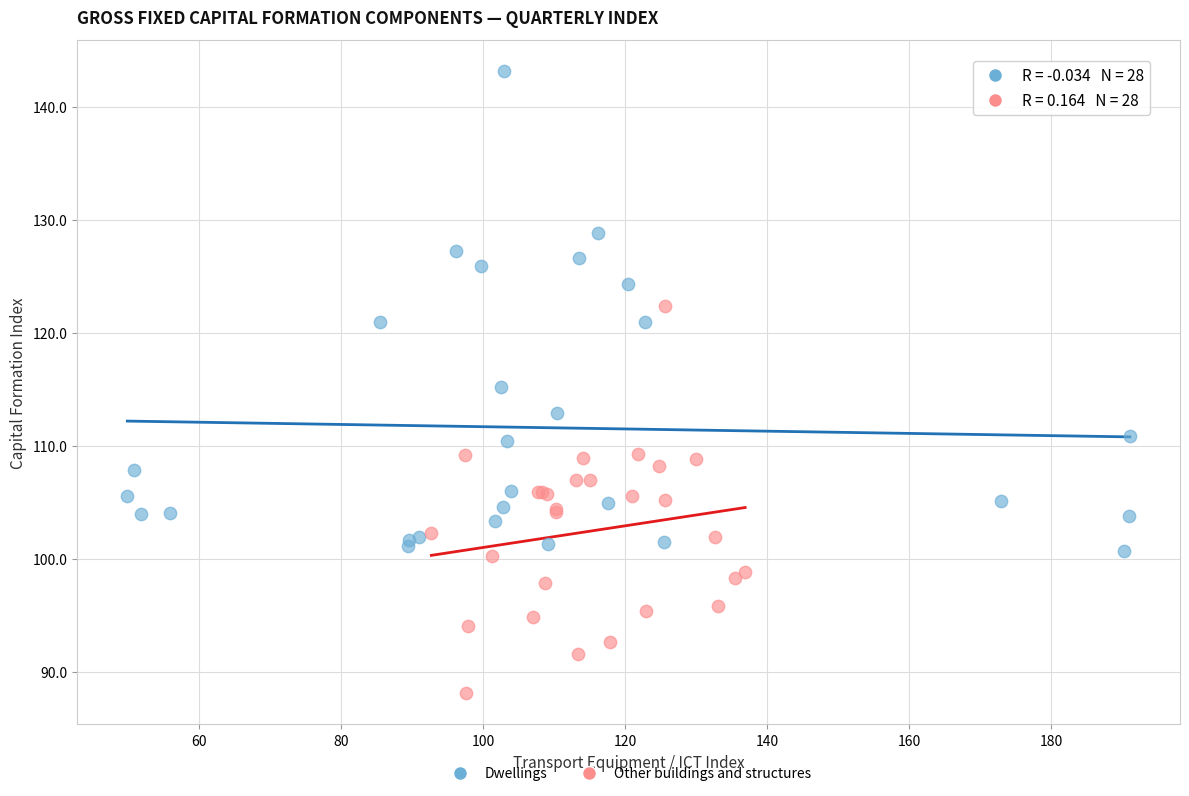

Which series contains the highest Y value?

Dwellings